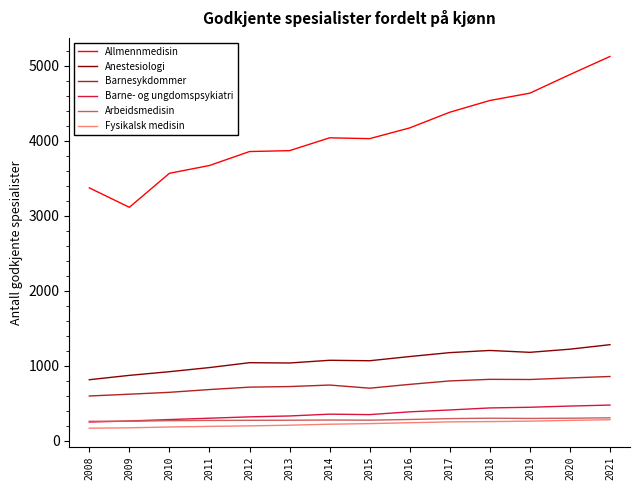

What is the smallest value displayed?

167